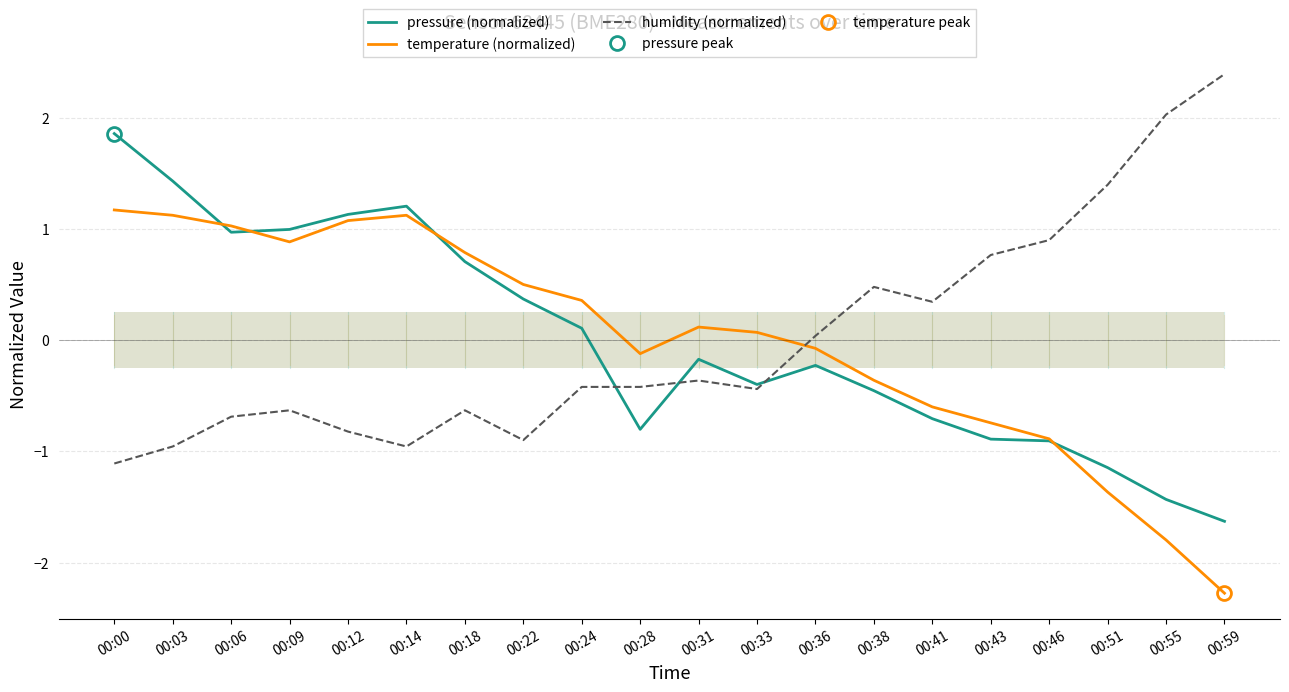

At which category does the chart reach its peak across all series?

00:59